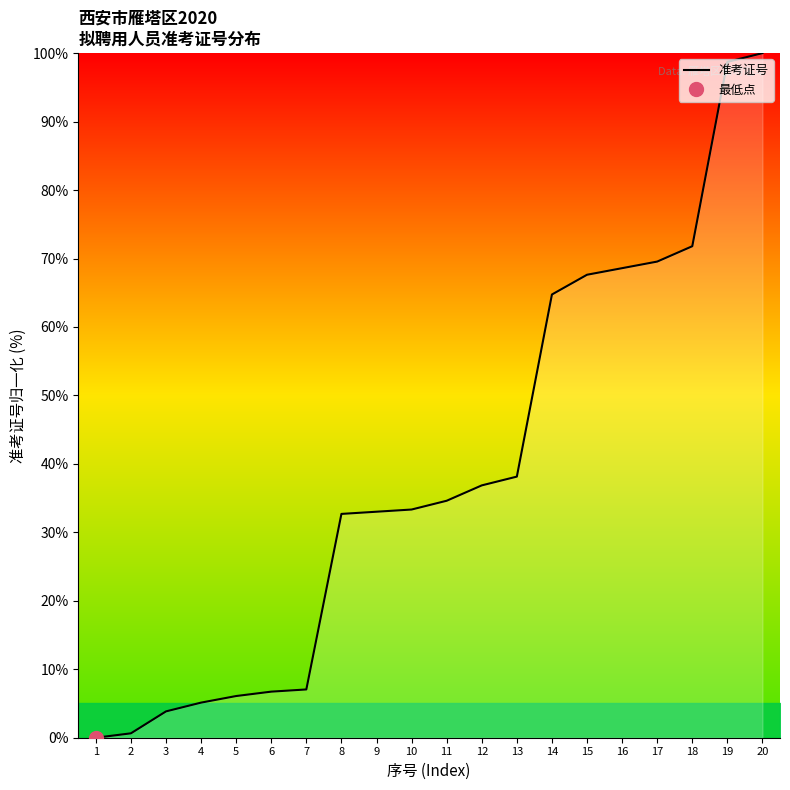

What value does the data have at 4?

5.1